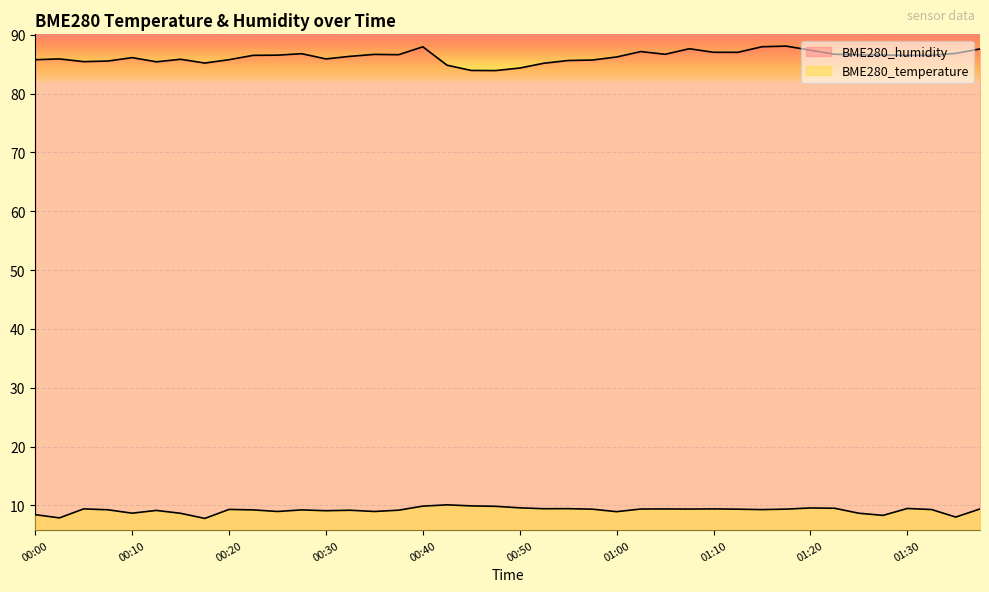

Reading right to left, transcribe all the data shown in this chart.

BME280_temperature: 01:38=9.4	01:35=8.0	01:33=9.3	01:30=9.5	01:28=8.3	01:25=8.7	01:23=9.5	01:20=9.6	01:18=9.4	01:15=9.3	01:13=9.3	01:10=9.4	01:08=9.4	01:05=9.4	01:03=9.4	01:00=8.9	00:58=9.3	00:55=9.4	00:53=9.4	00:50=9.6	00:48=9.8	00:45=9.9	00:43=10.1	00:40=9.9	00:38=9.2	00:35=9.0	00:33=9.2	00:30=9.1	00:28=9.2	00:25=9.0	00:23=9.2	00:20=9.3	00:18=7.8	00:15=8.7	00:13=9.1	00:10=8.7	00:07=9.2	00:05=9.4	00:02=7.9	00:00=8.4
BME280_humidity: 01:38=87.6	01:35=86.8	01:33=86.5	01:30=86.5	01:28=86.6	01:25=86.6	01:23=86.7	01:20=87.4	01:18=88.1	01:15=88.0	01:13=87.0	01:10=87.0	01:08=87.6	01:05=86.7	01:03=87.2	01:00=86.2	00:58=85.7	00:55=85.6	00:53=85.2	00:50=84.3	00:48=83.9	00:45=83.9	00:43=84.8	00:40=88.0	00:38=86.6	00:35=86.7	00:33=86.3	00:30=85.9	00:28=86.8	00:25=86.5	00:23=86.5	00:20=85.8	00:18=85.2	00:15=85.8	00:13=85.4	00:10=86.1	00:07=85.5	00:05=85.4	00:02=85.9	00:00=85.8